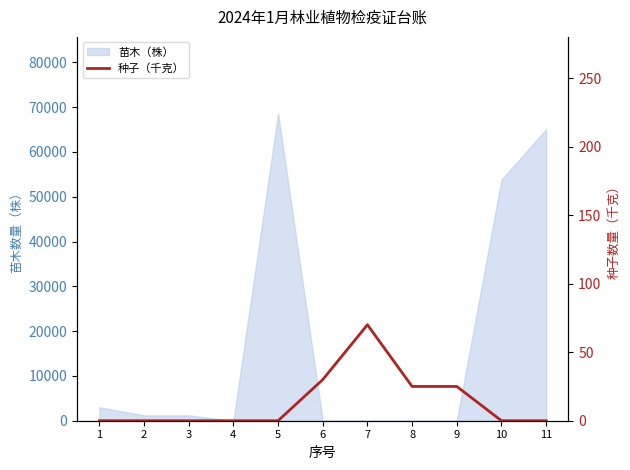

Between 10 and 1, which is larger?

10